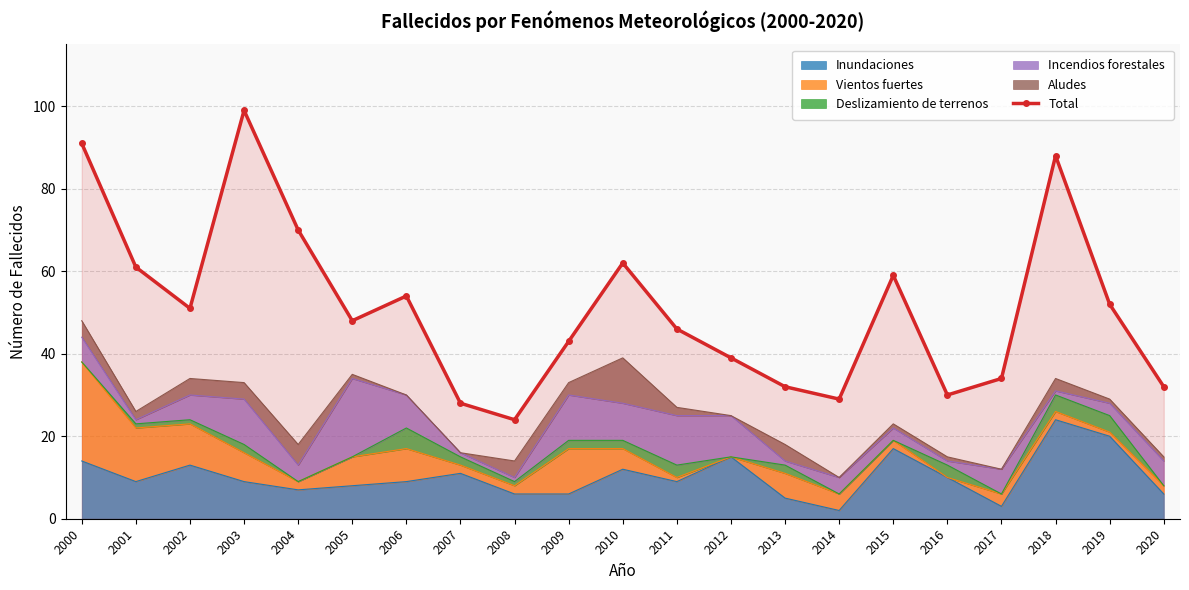

What is the greatest value displayed?

99